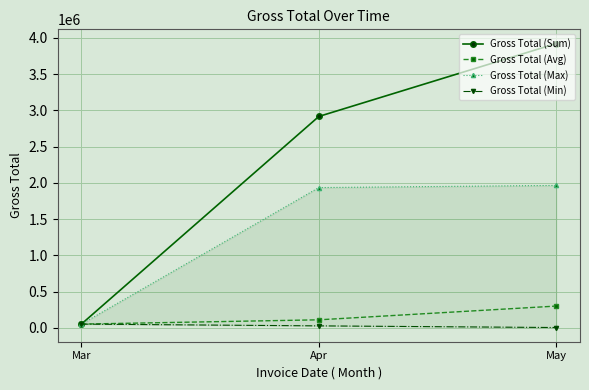

What is the difference between the maximum and minimum values in the Gross Total (Min) series?

47200.0